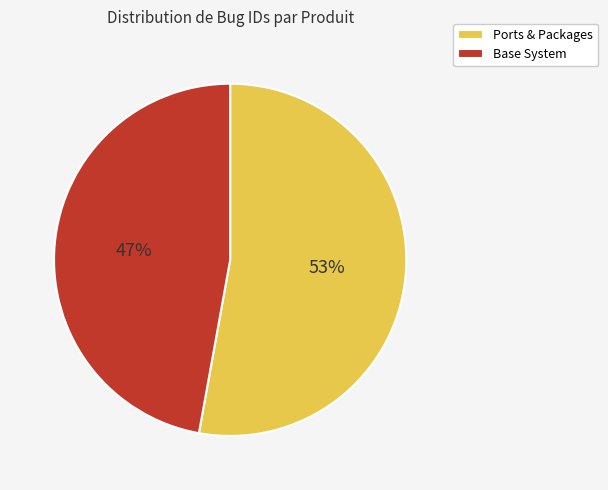

Is the sum of Base System and Ports & Packages greater than half?

Yes